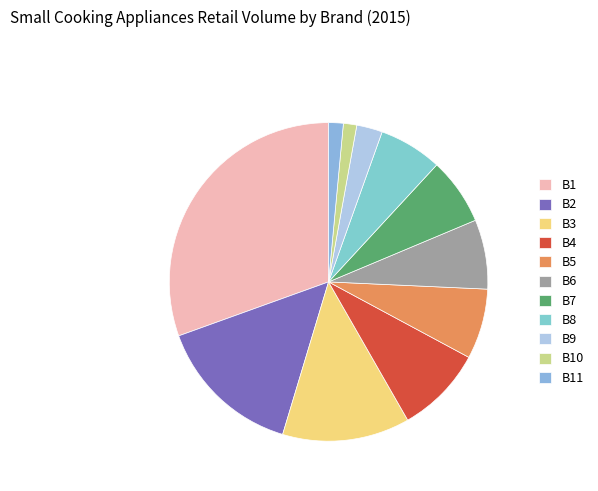

Count the number of slices in the pie.

11